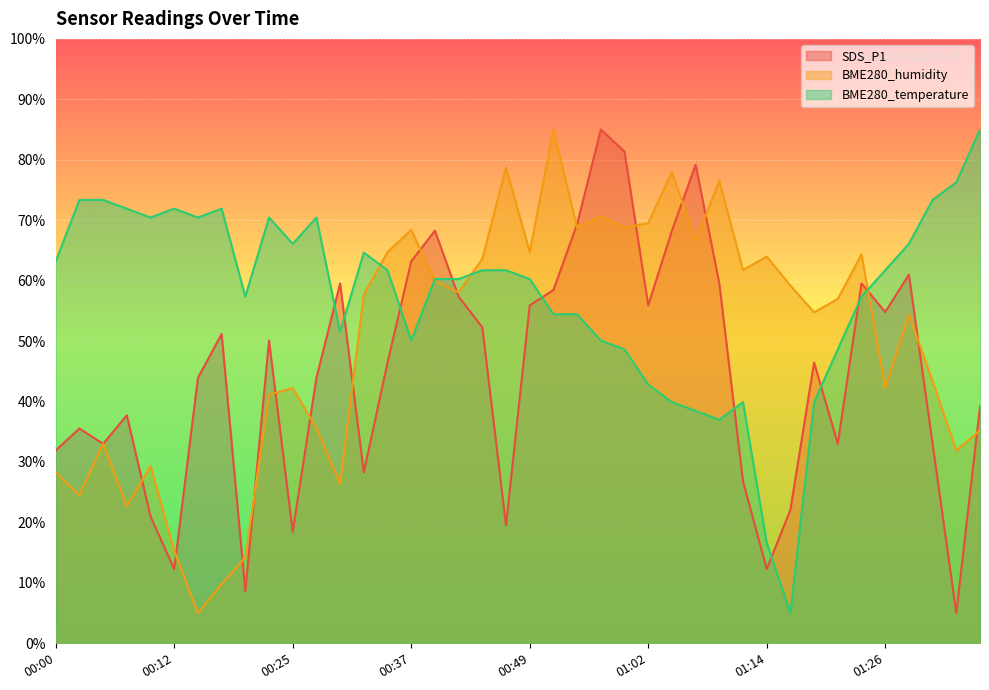

How many lines are shown in the chart?

3